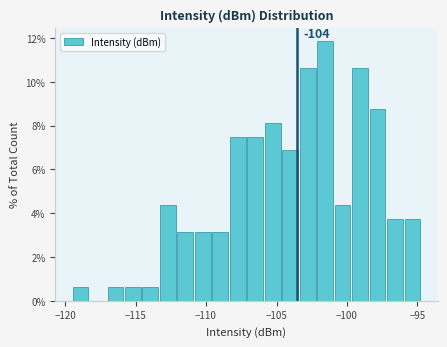

Read against the x-axis, roughly where is the centre of the tallest bar?

-101.5